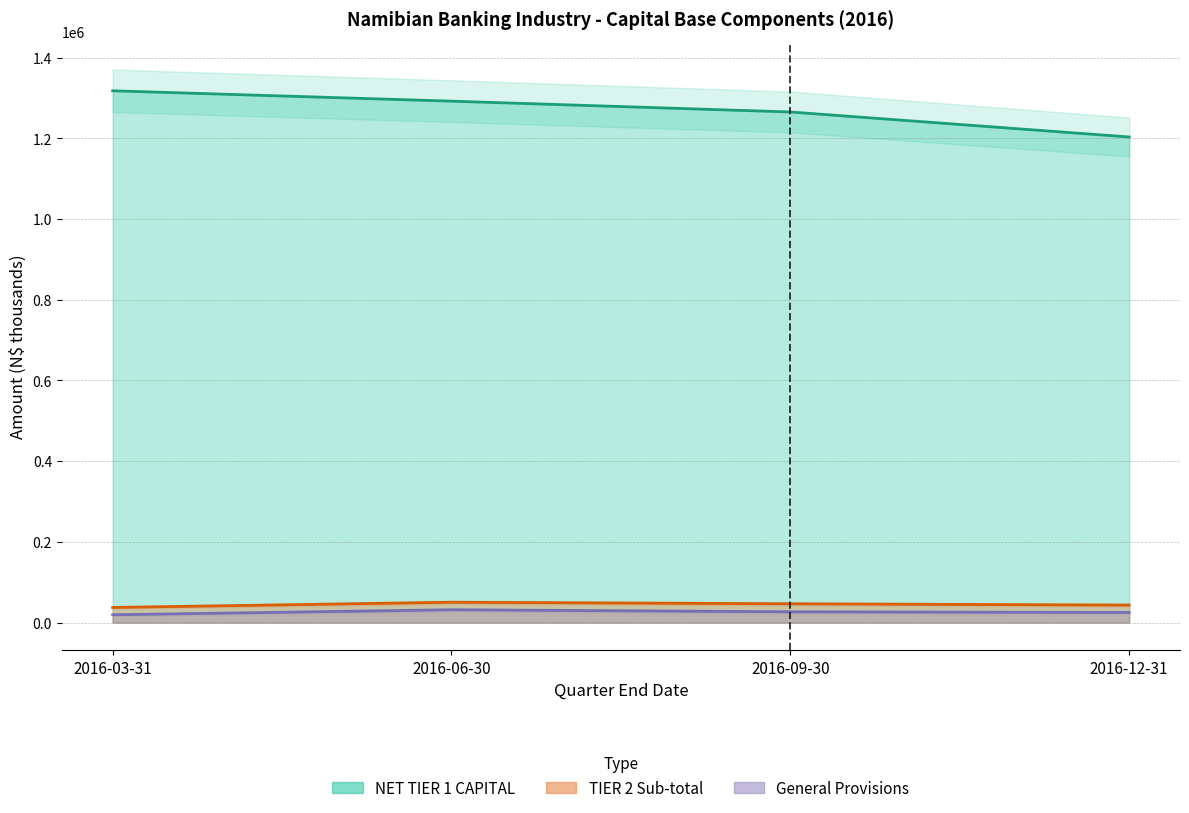

What is the sum of the NET TIER 1 CAPITAL values at 2016-03-31 and 2016-09-30?

2583054.2